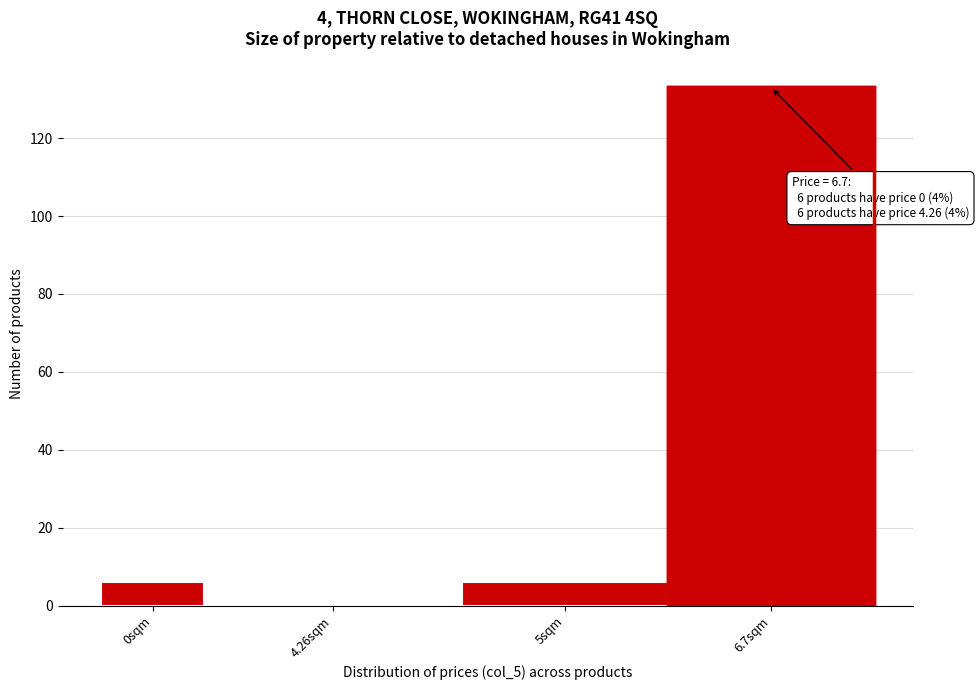

Reading left to right, list all the values displayed in this chart.

0sqm=6	4.26sqm=0	5sqm=6	6.7sqm=133